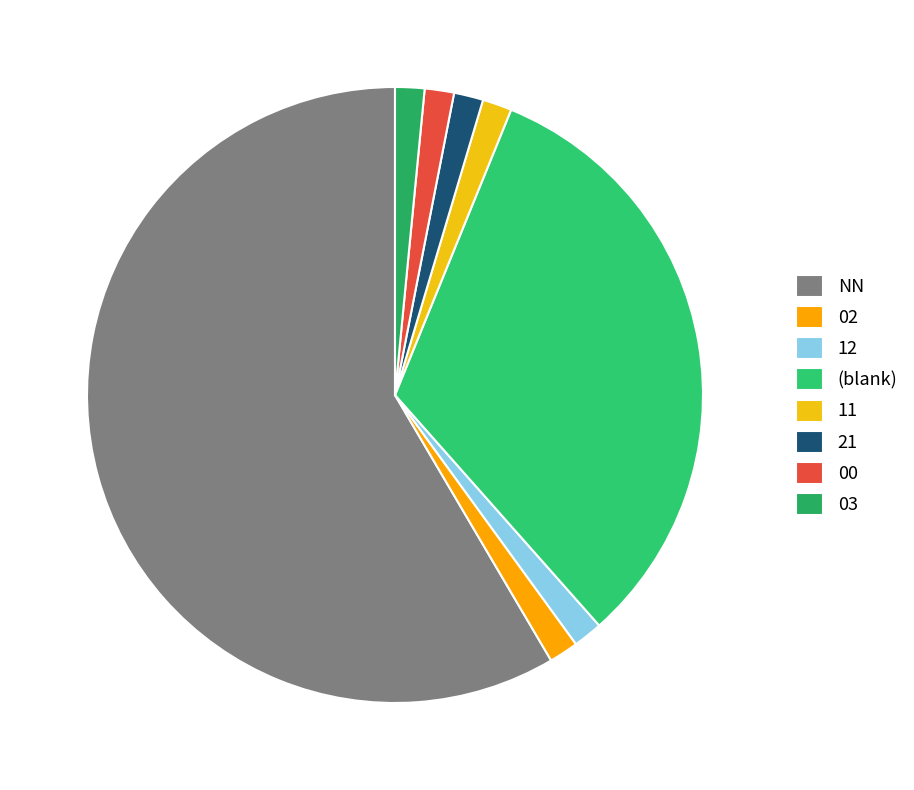

Do 12 and NN together represent more than half of the pie?

Yes